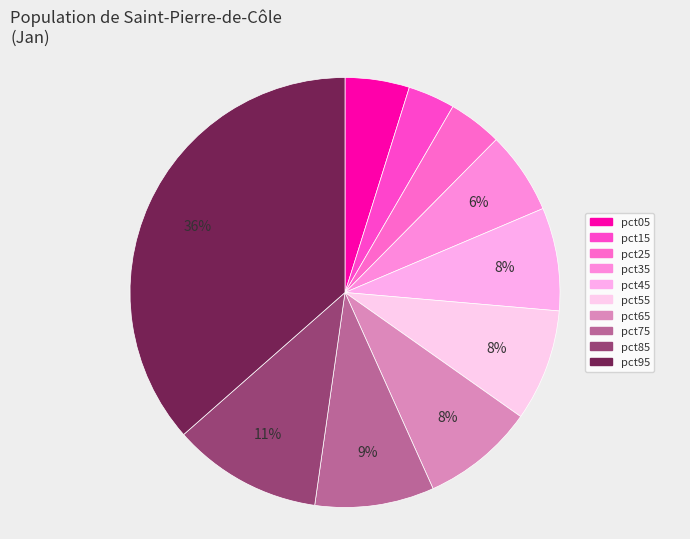

How many segments does this pie chart have?

10